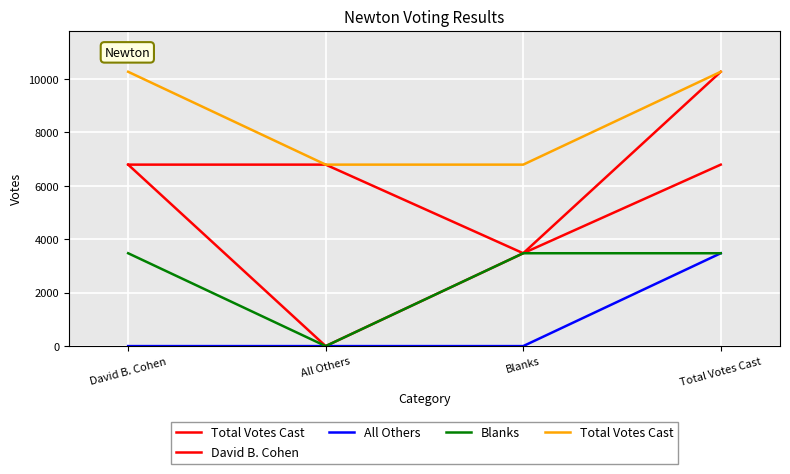

What is the average value of the All Others series?

869